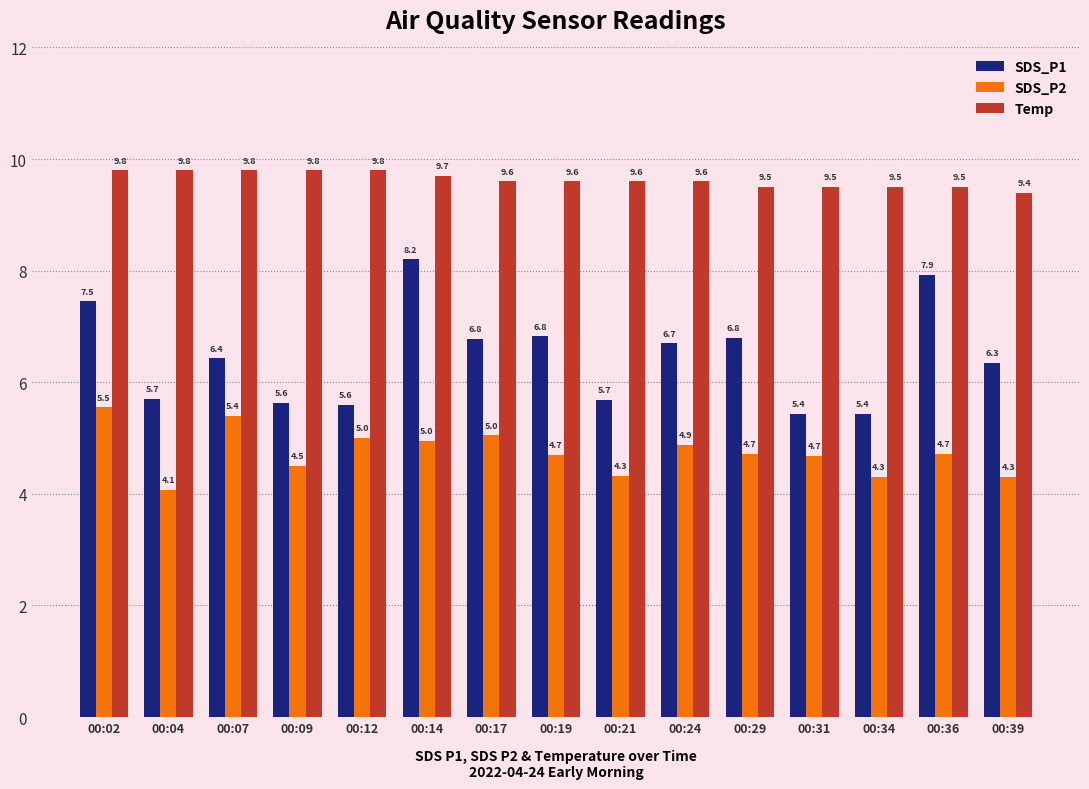

Rank the series by their maximum value, from lowest to highest.

SDS_P2, SDS_P1, Temp